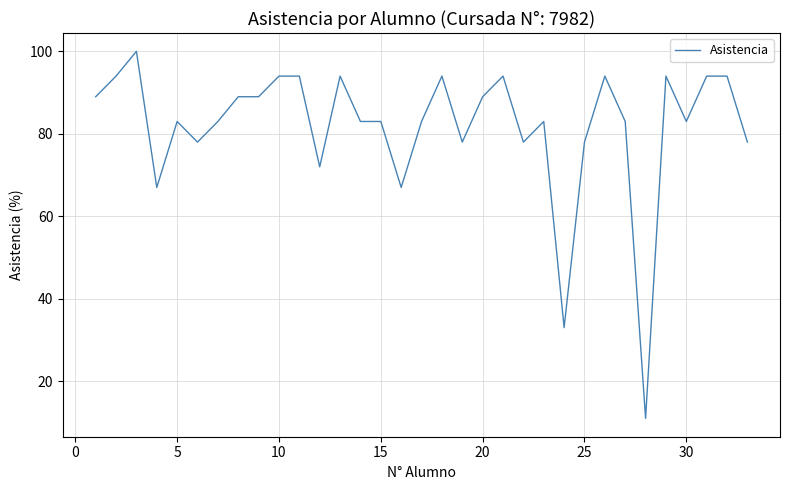

What is the difference between the maximum and minimum values?

89